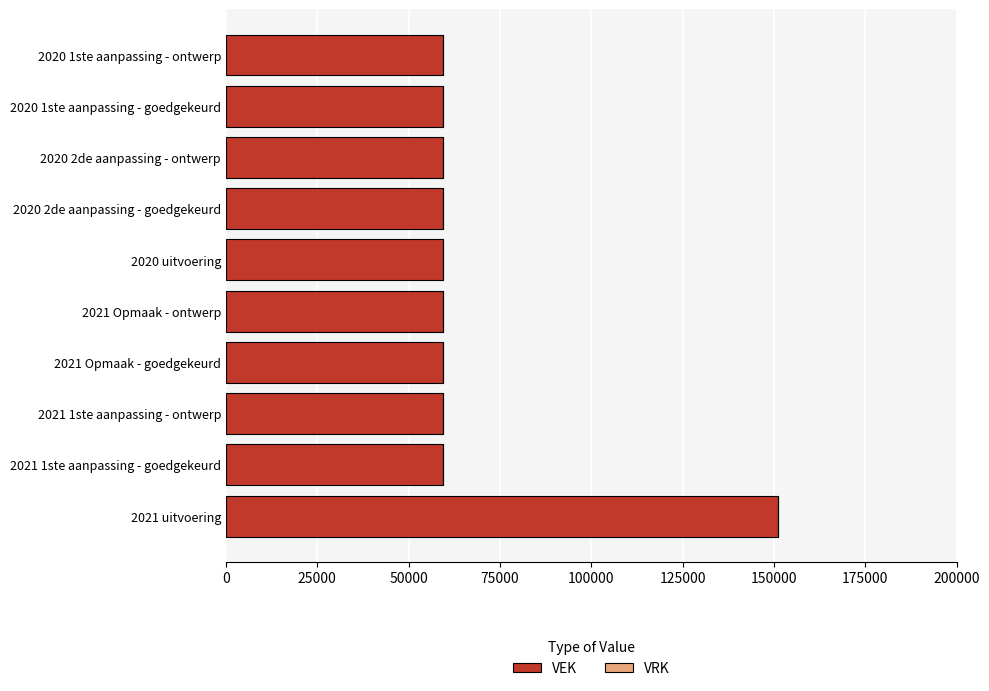

What is the maximum value shown in the chart?

151017